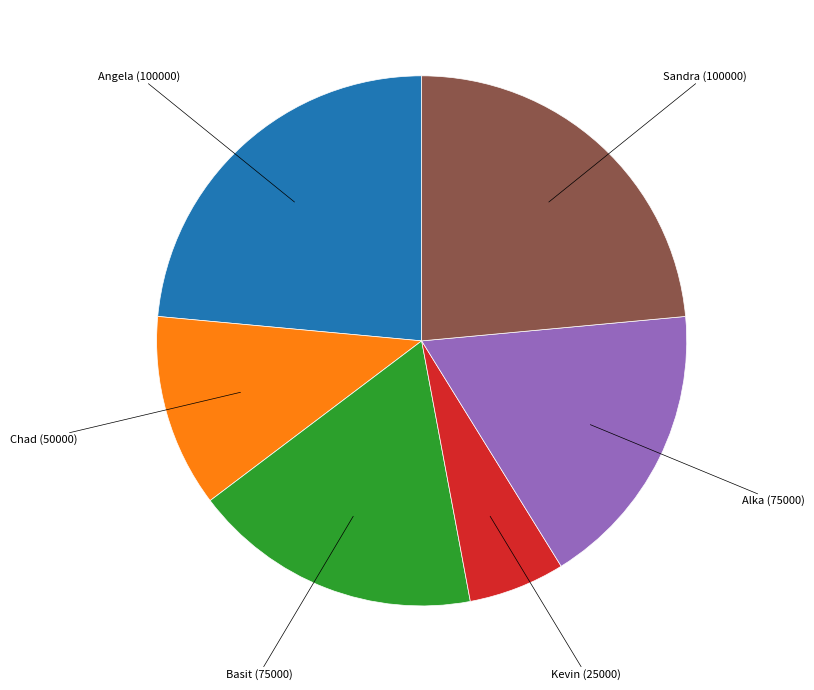

Is there a majority slice in this chart?

No